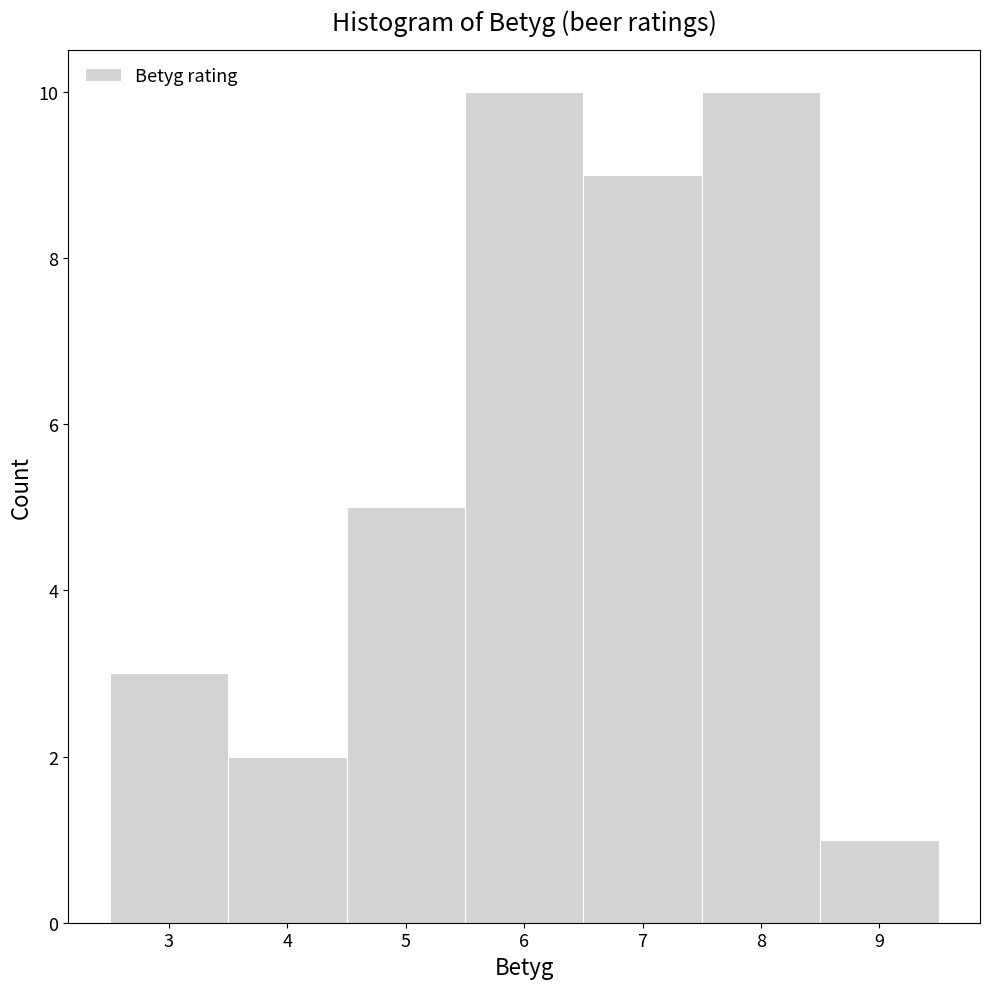

Reading left to right, list every bar in this chart as the range it spans on the x-axis followed by its height. The values are not printed on the chart, so give them approximately, as read against the axis.

2.5 to 3.5: 3
3.5 to 4.5: 2
4.5 to 5.5: 5
5.5 to 6.5: 10
6.5 to 7.5: 9
7.5 to 8.5: 10
8.5 to 9.5: 1